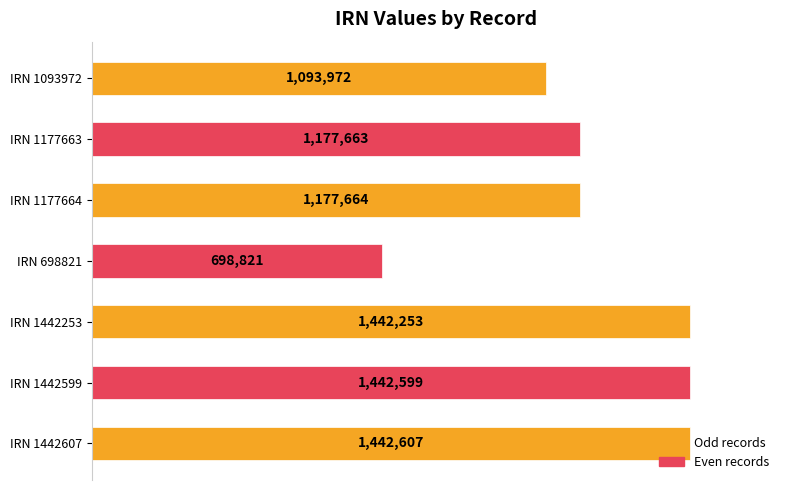

What is the smallest value displayed?

698821